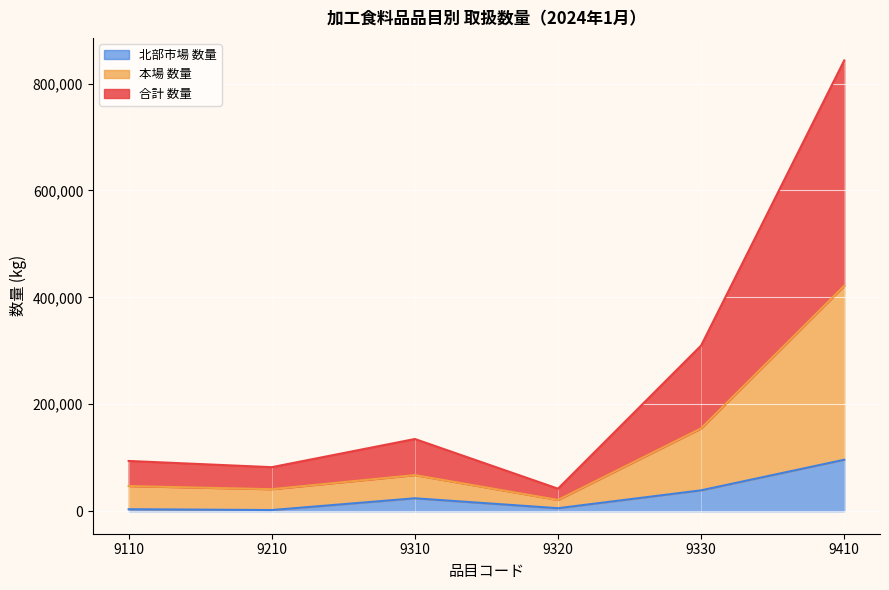

What is the maximum value for 北部市場 数量?

96205